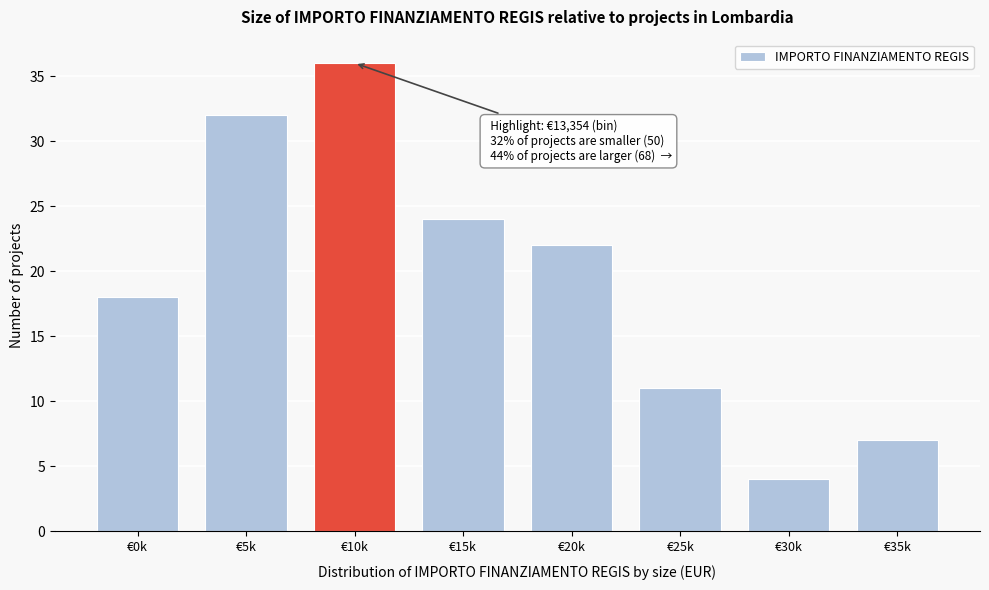

Reading left to right, transcribe all the data shown in this chart.

€0k=18	€5k=32	€10k=36	€15k=24	€20k=22	€25k=11	€30k=4	€35k=7